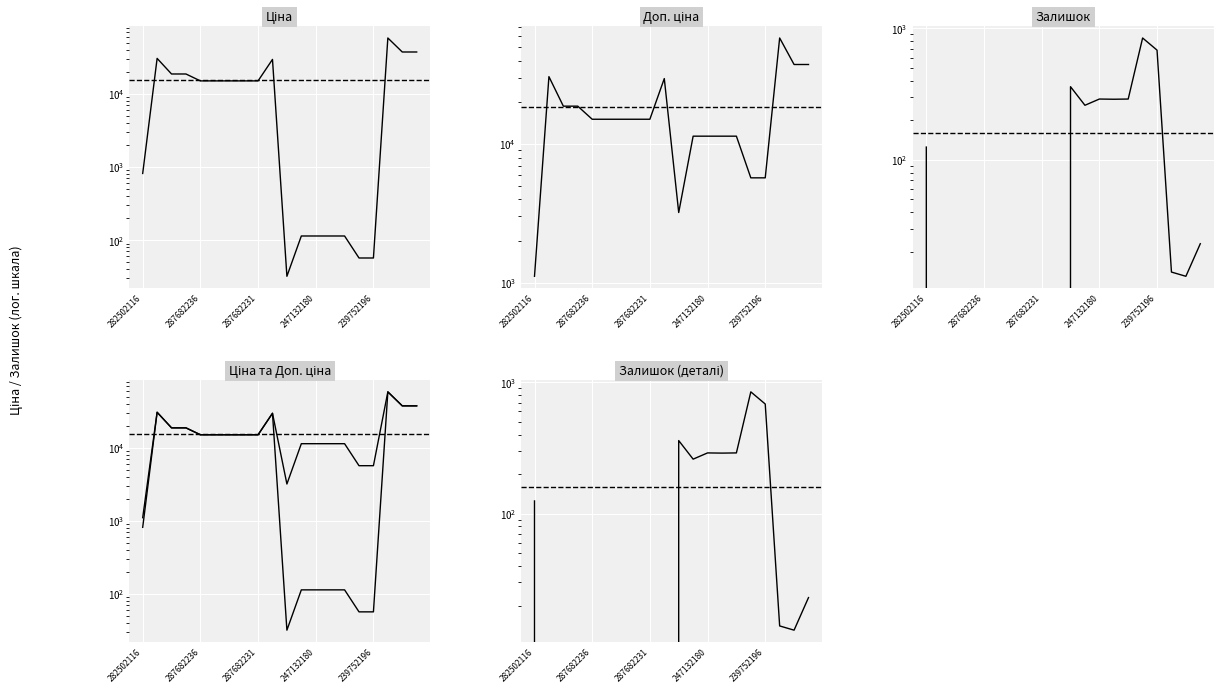

Between 5 and 18, which series saw the biggest shift?

Ціна